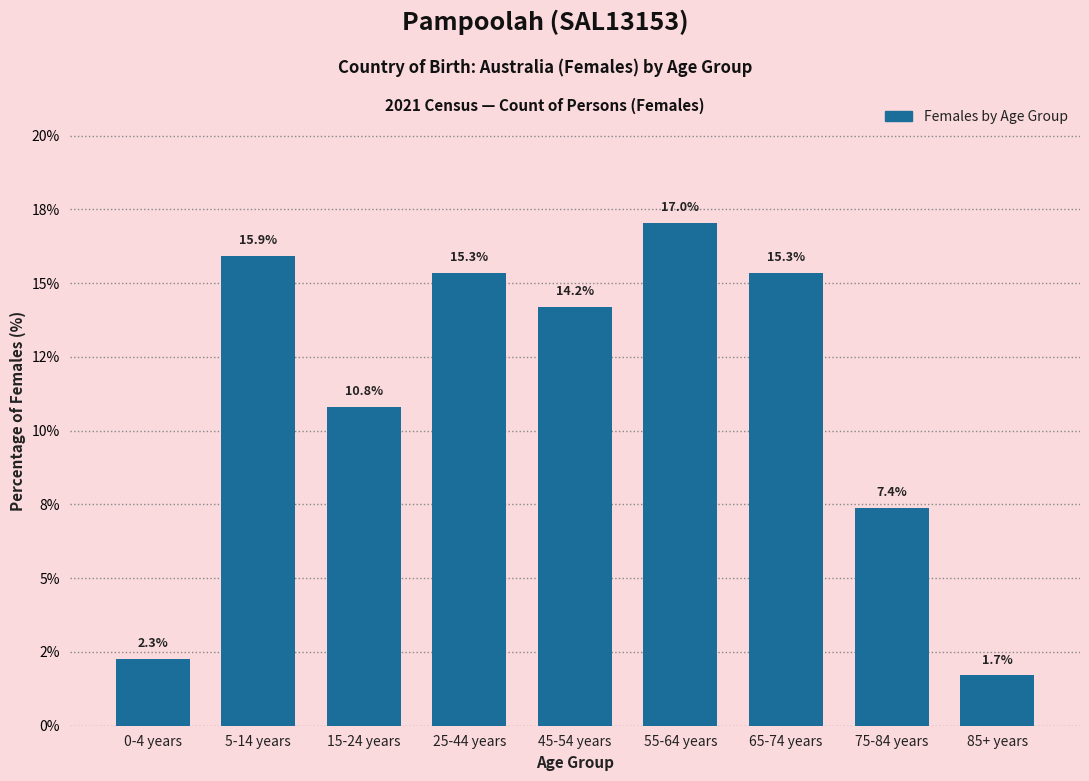

Are the bars horizontal?

No